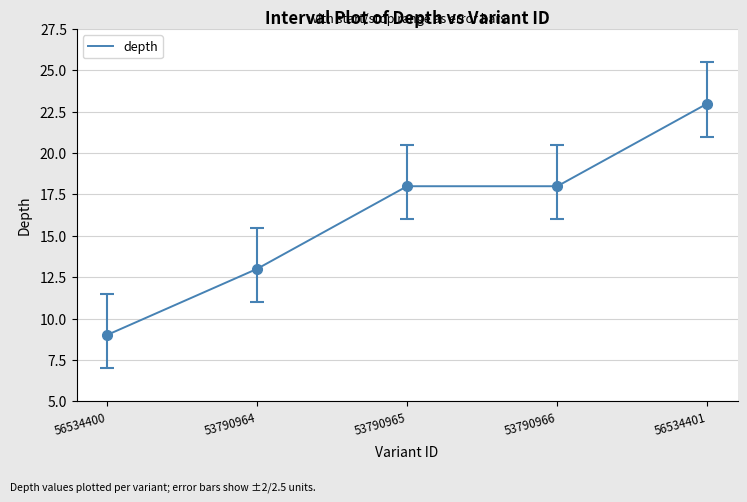

Does the chart display data point markers on the line(s)?

No